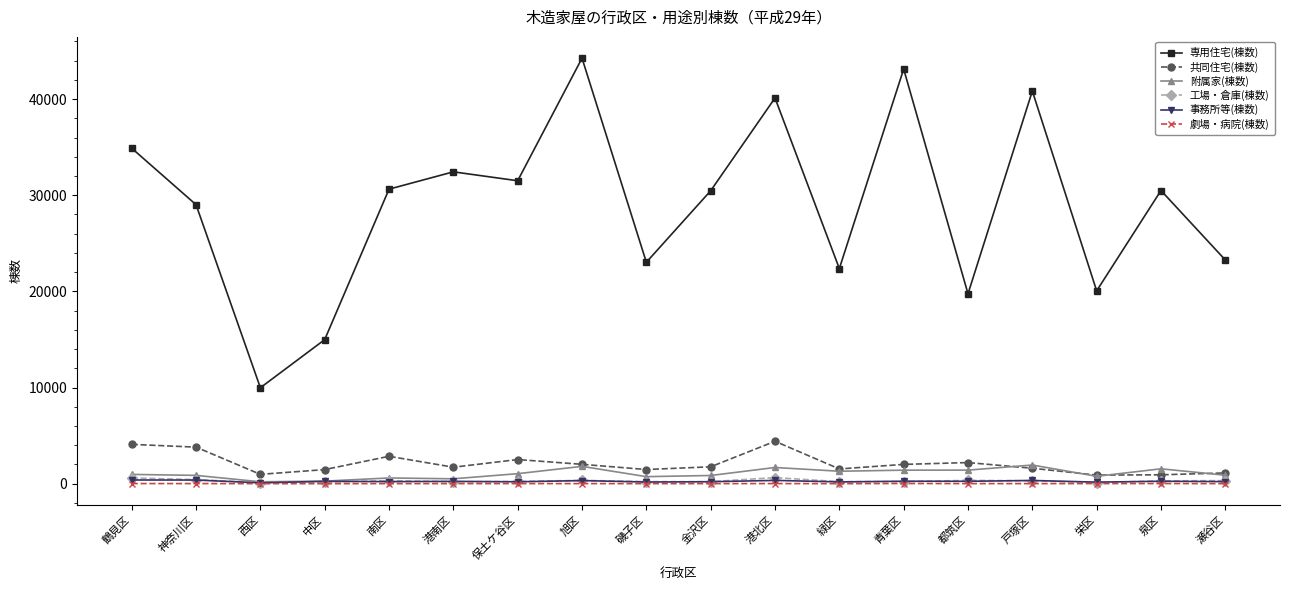

What is the difference between the highest and lowest values at 南区?

30622